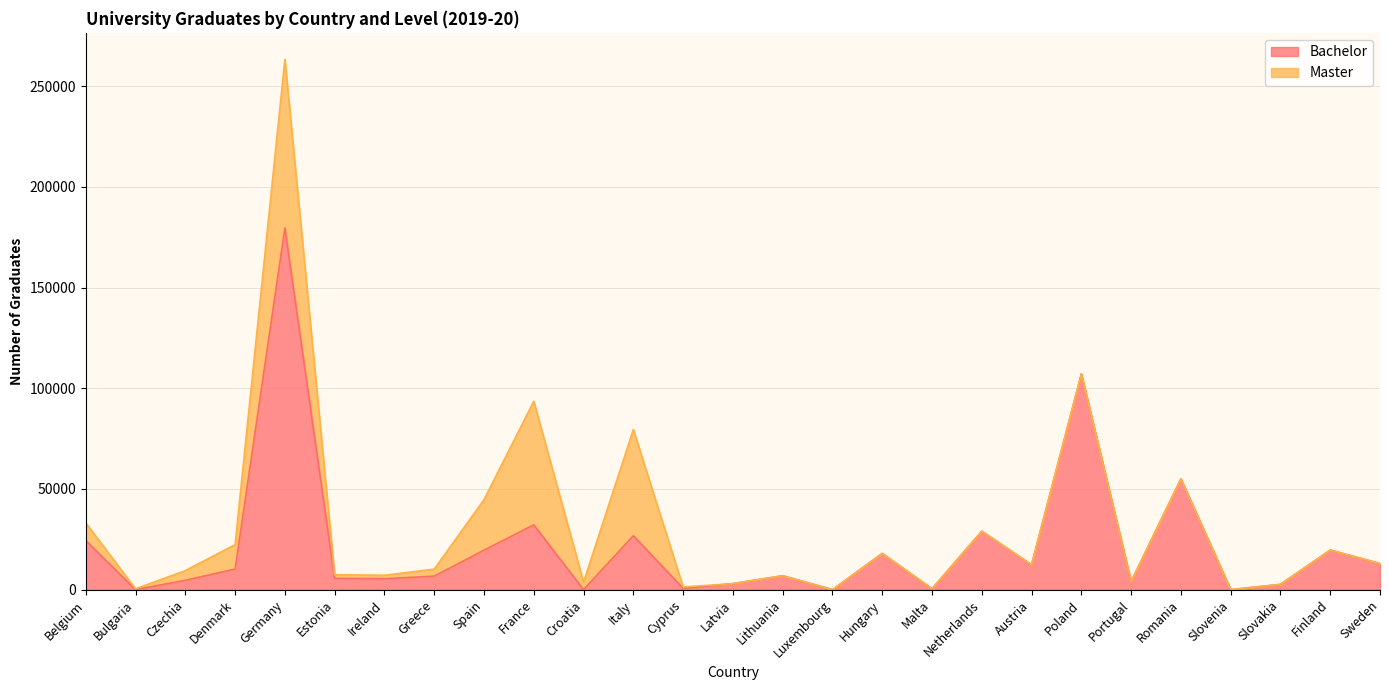

How many points are higher than both their immediate neighbors (excluding endpoints)?

9